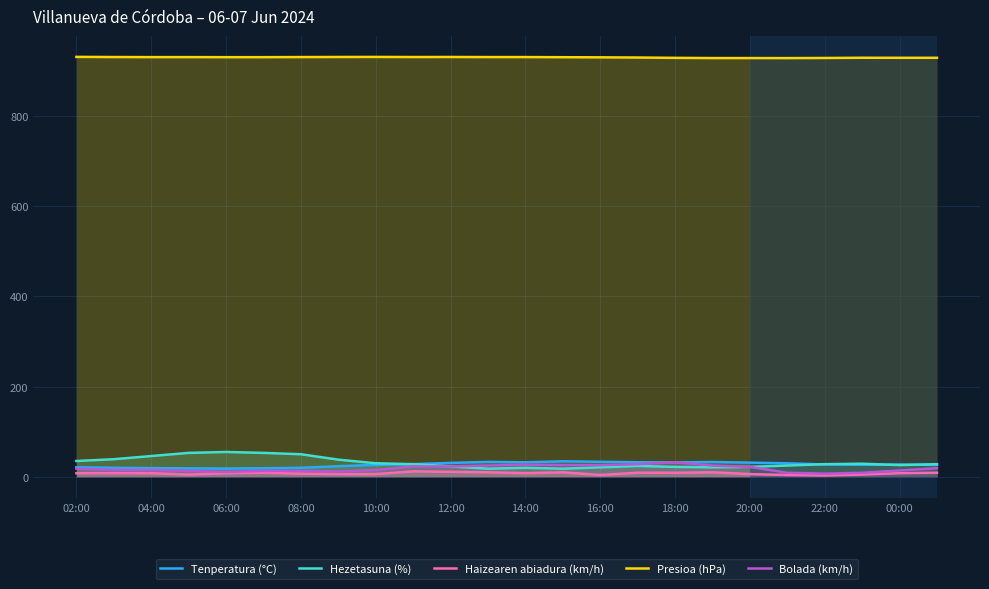

True or false: Haizearen abiadura (km/h) has a value of 8.0 at 04:00.

True